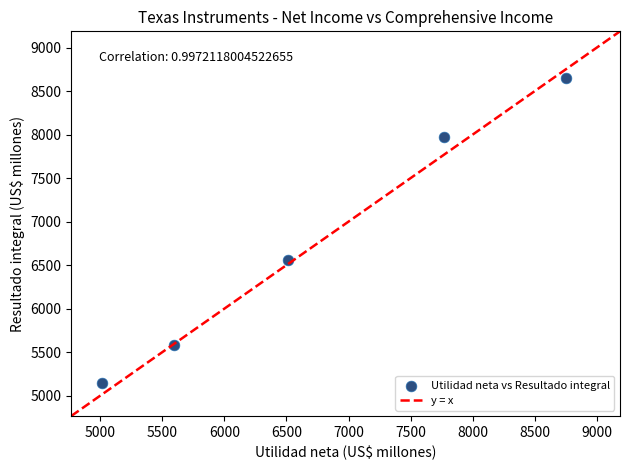

What Y value in the scatter plot is closest to 6897?

6559